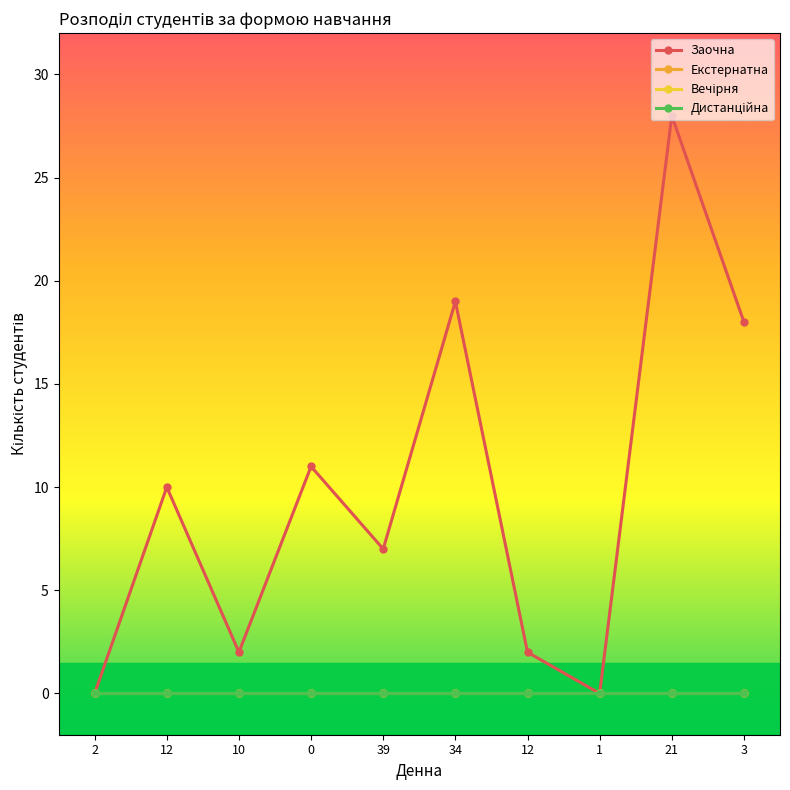

Does the chart have visible grid lines?

No